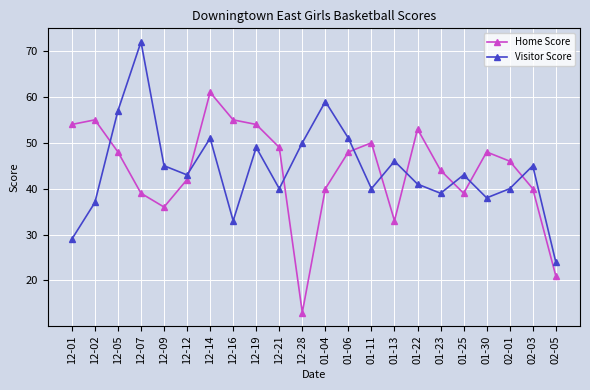

The Home Score series shows 53 at 01-22. True or false?

True